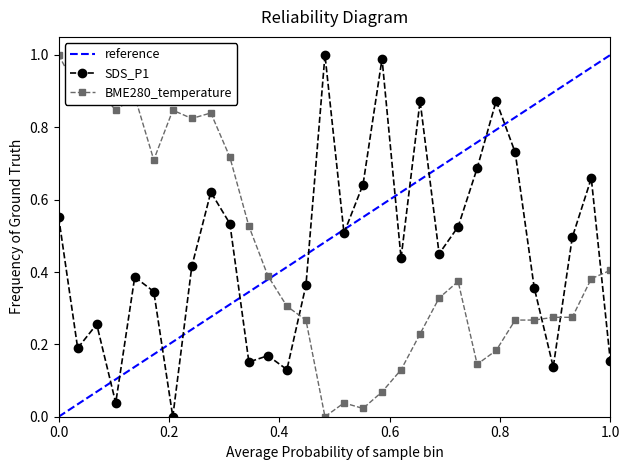

Which series ends up on top after the final intersection of SDS_P1 and BME280_temperature?

BME280_temperature